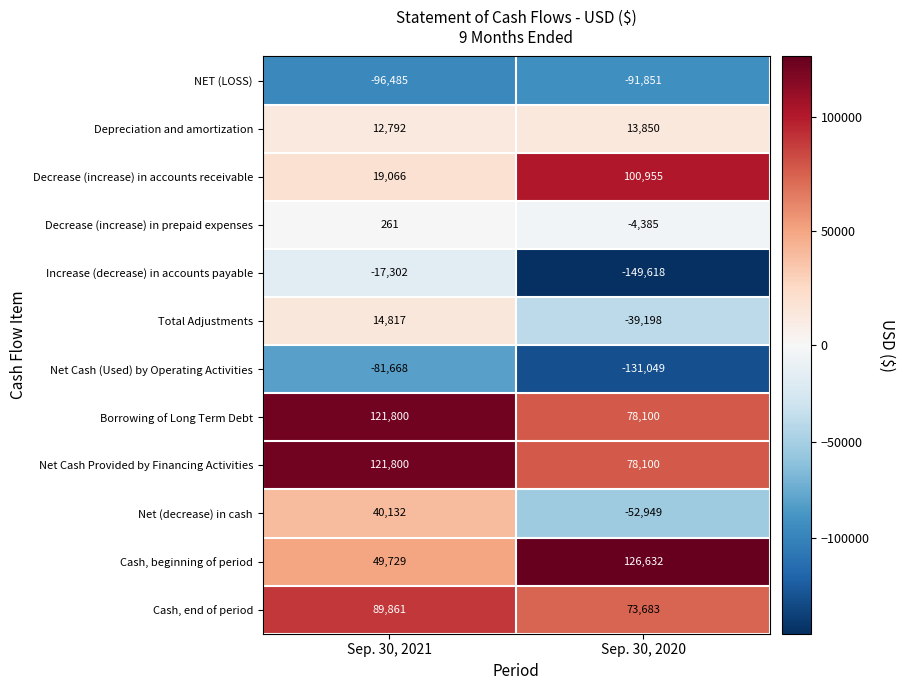

Is the value of Net Cash Provided by Financing Activities at Sep. 30, 2020 greater than the value of Decrease (increase) in accounts receivable at Sep. 30, 2021?

Yes